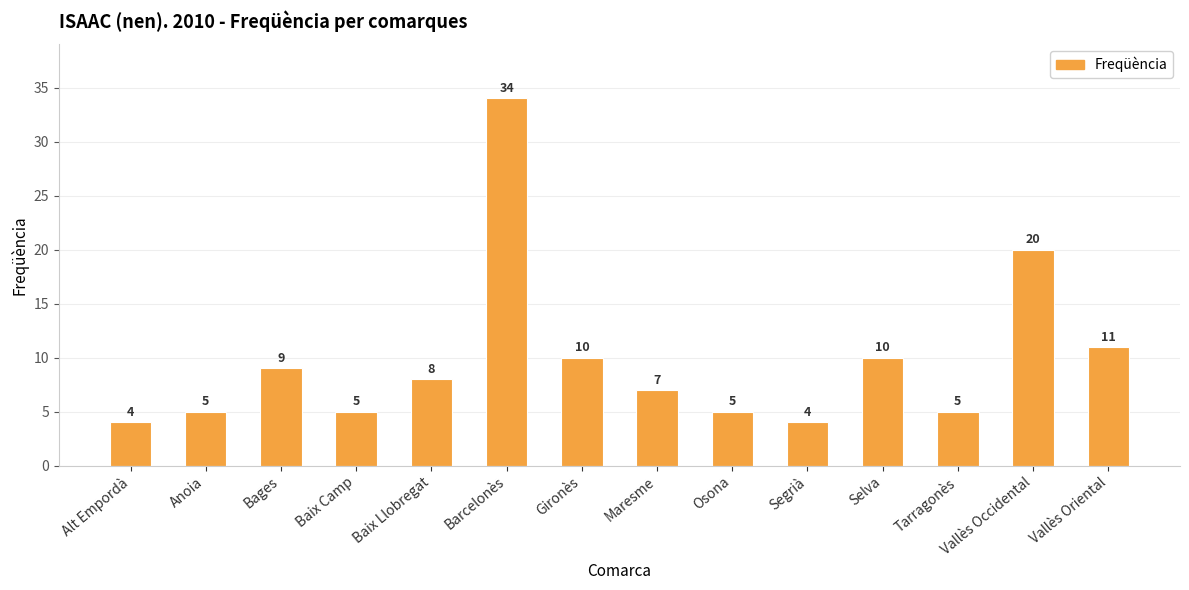

Does the chart contain stacked bars?

No